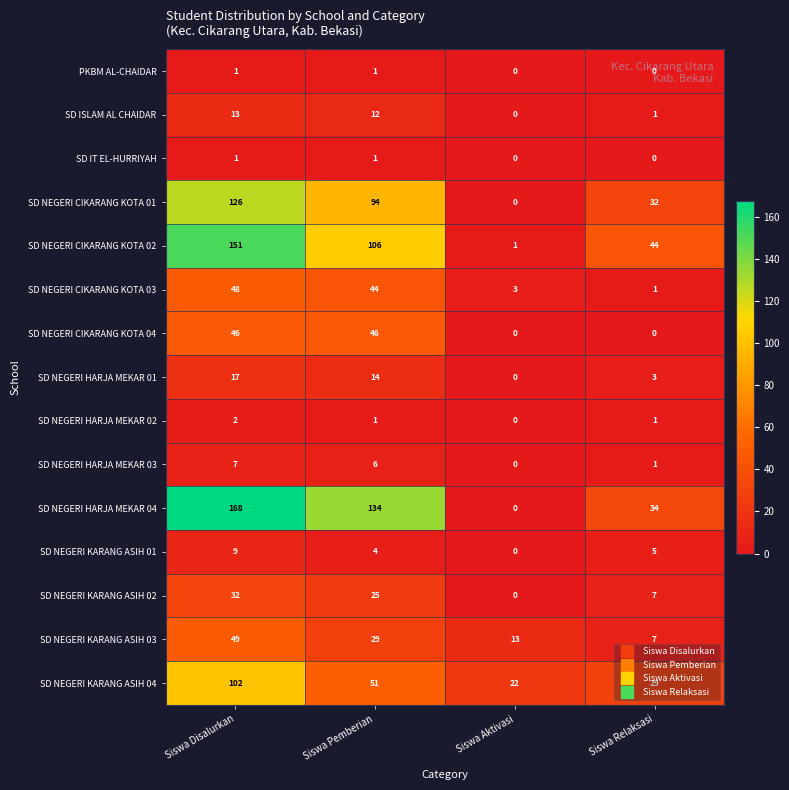

At which label does SD NEGERI CIKARANG KOTA 03 first exceed 44?

Siswa Disalurkan